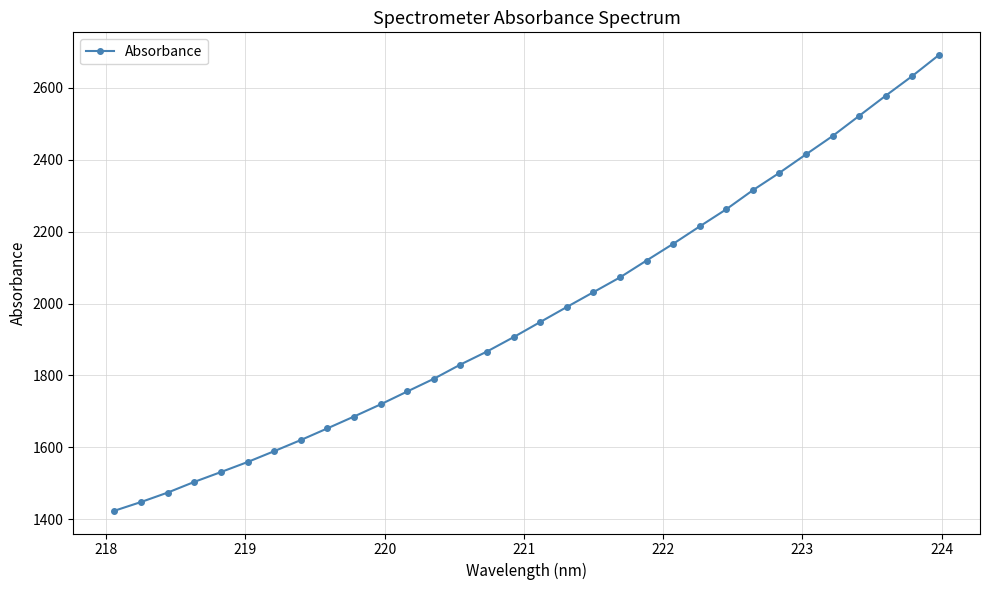

Is this an area chart (filled region under the line)?

No